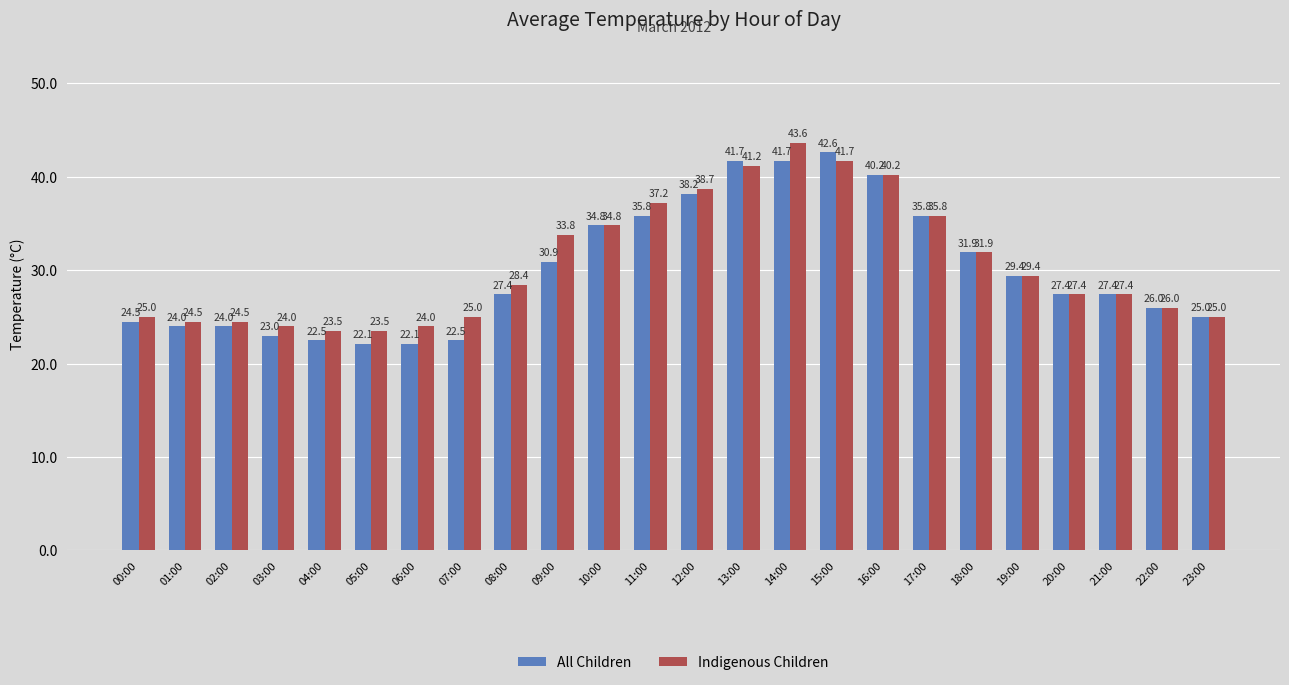

At how many categories does at least one series exceed 36?

6